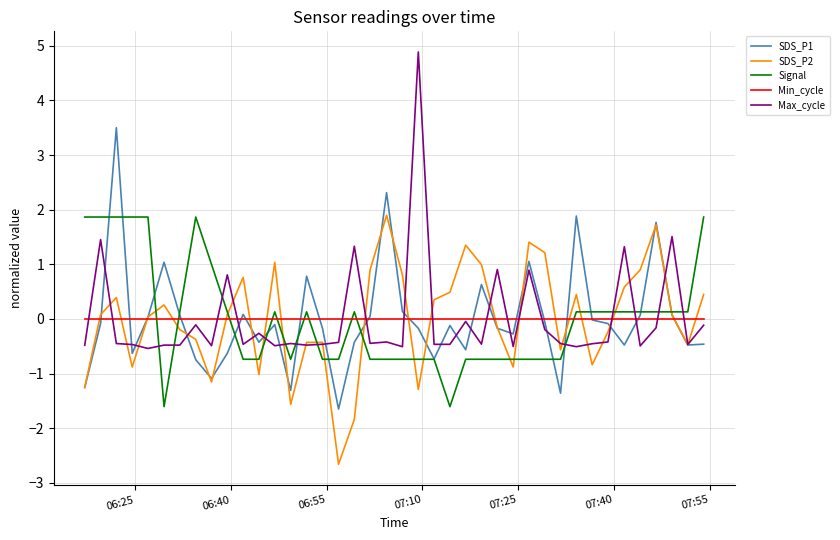

At how many categories does at least one series exceed -1?

40